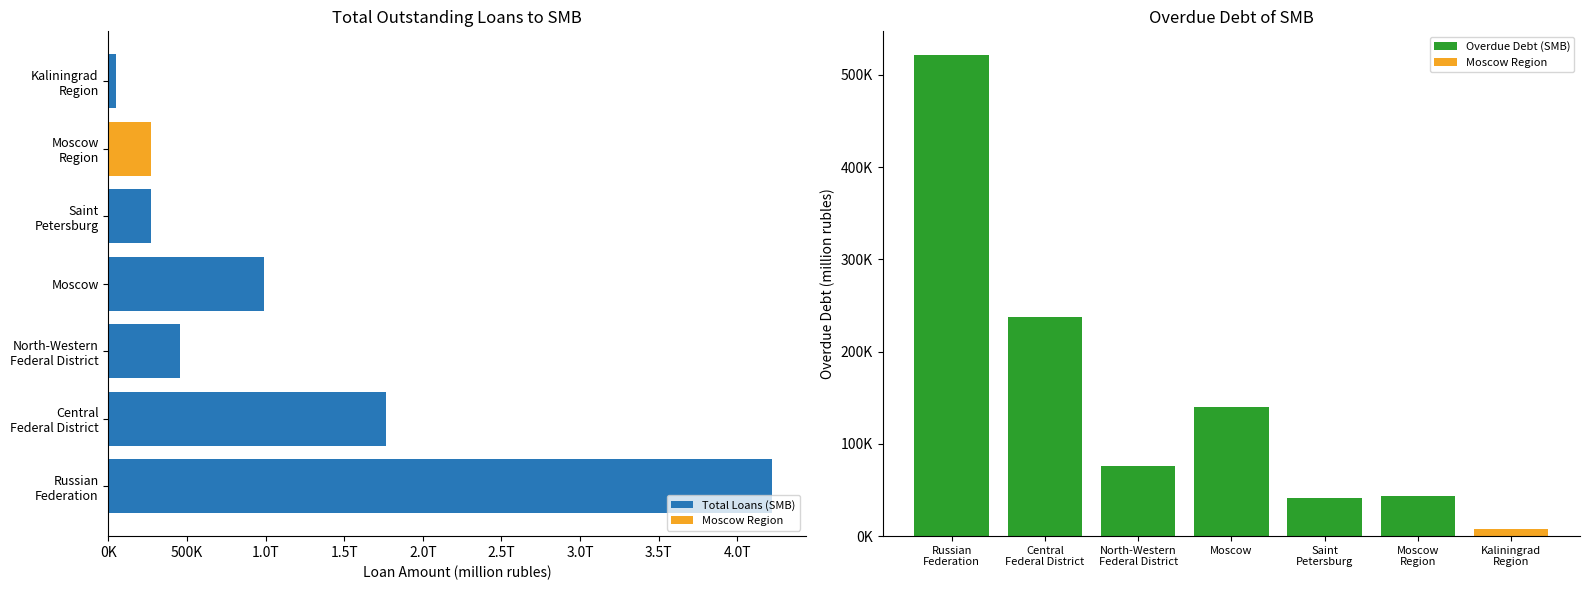

How many values in the Overdue Debt (SMB) series exceed 75693?

3